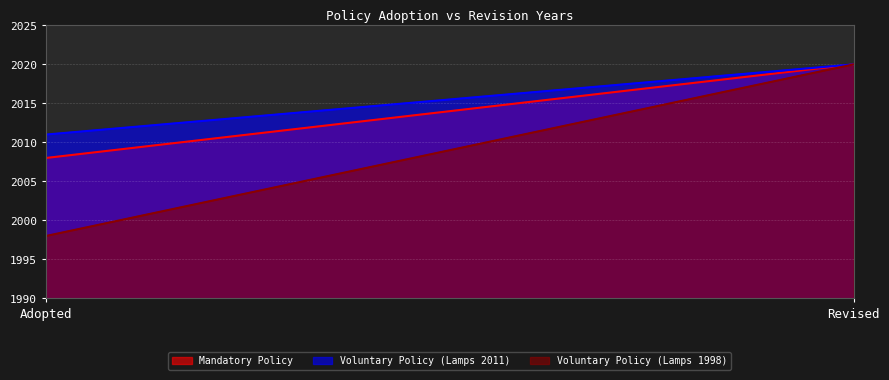

Count the Voluntary Policy (Lamps 1998) values in the range 1998 to 2020.

2